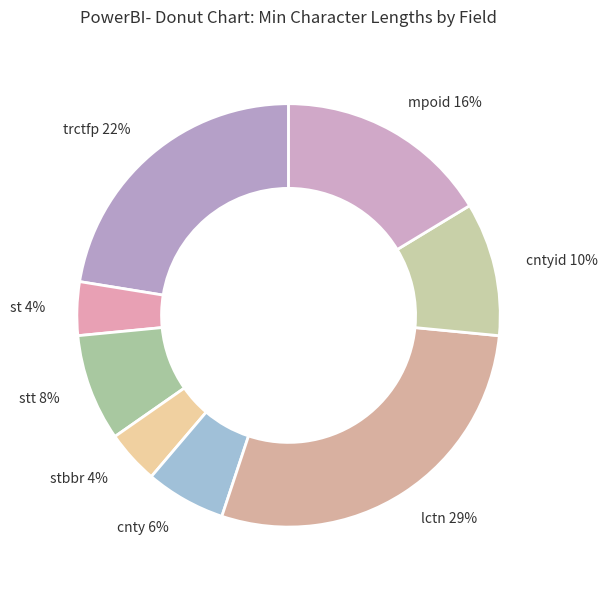

To the nearest percent, what portion does mpoid 16% represent?

16%